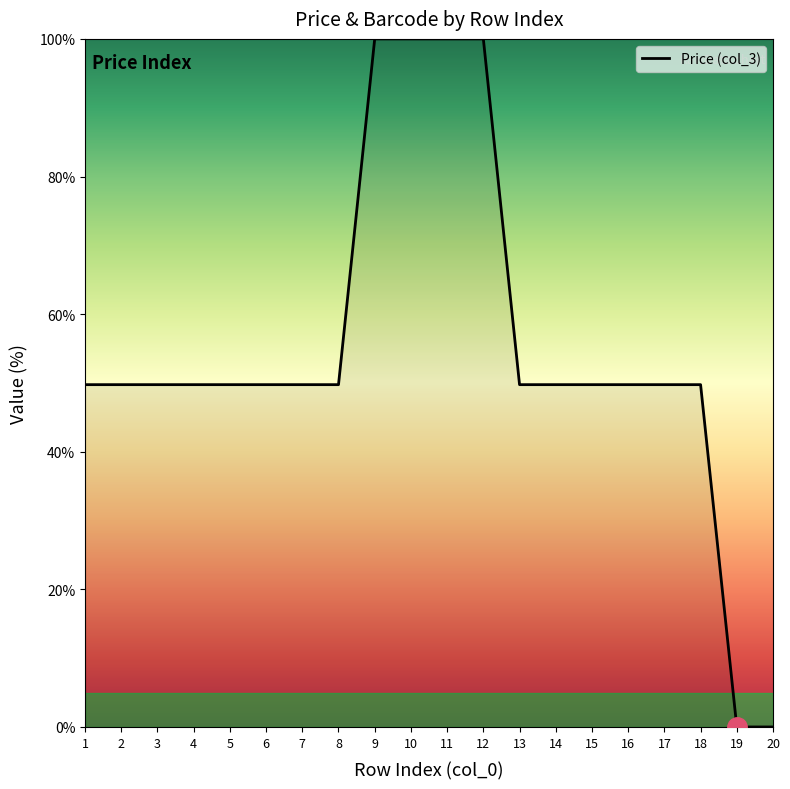

What is the greatest value displayed?

100.0